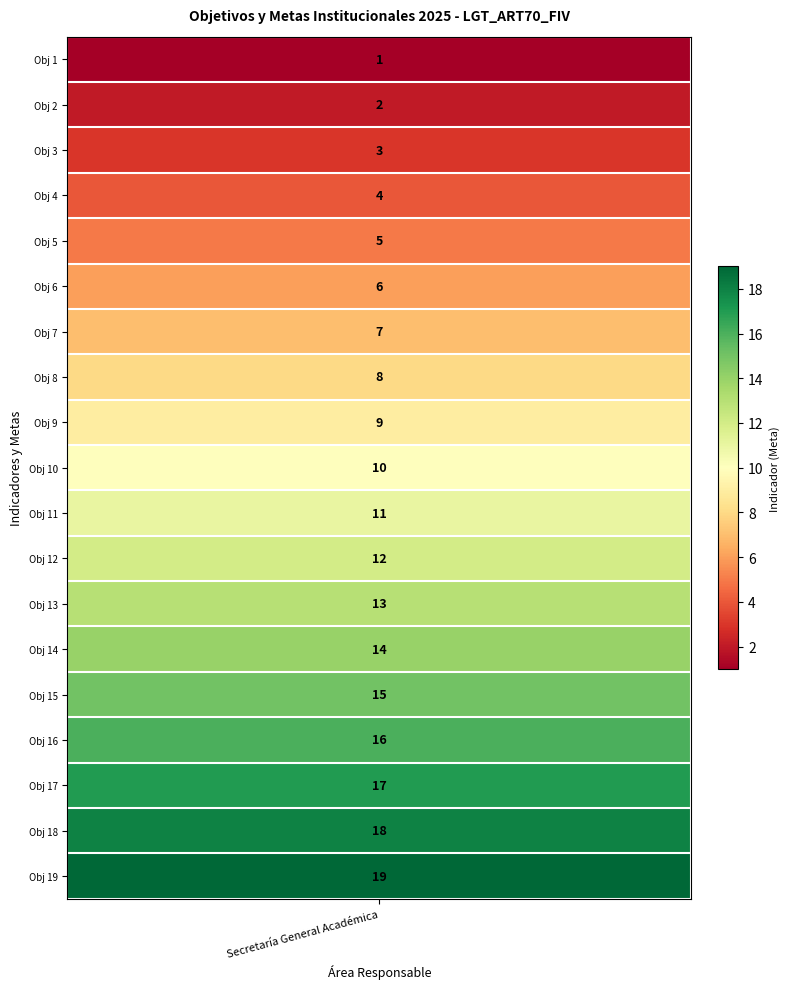

What is the greatest value displayed?

19